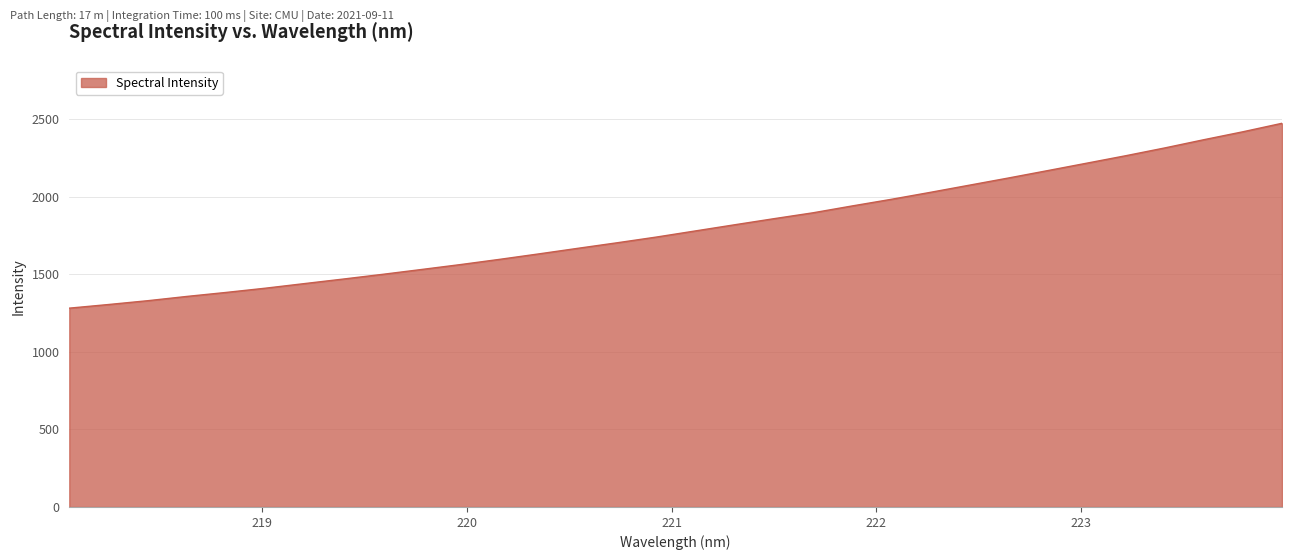

What is the minimum value shown in the chart?

1281.9